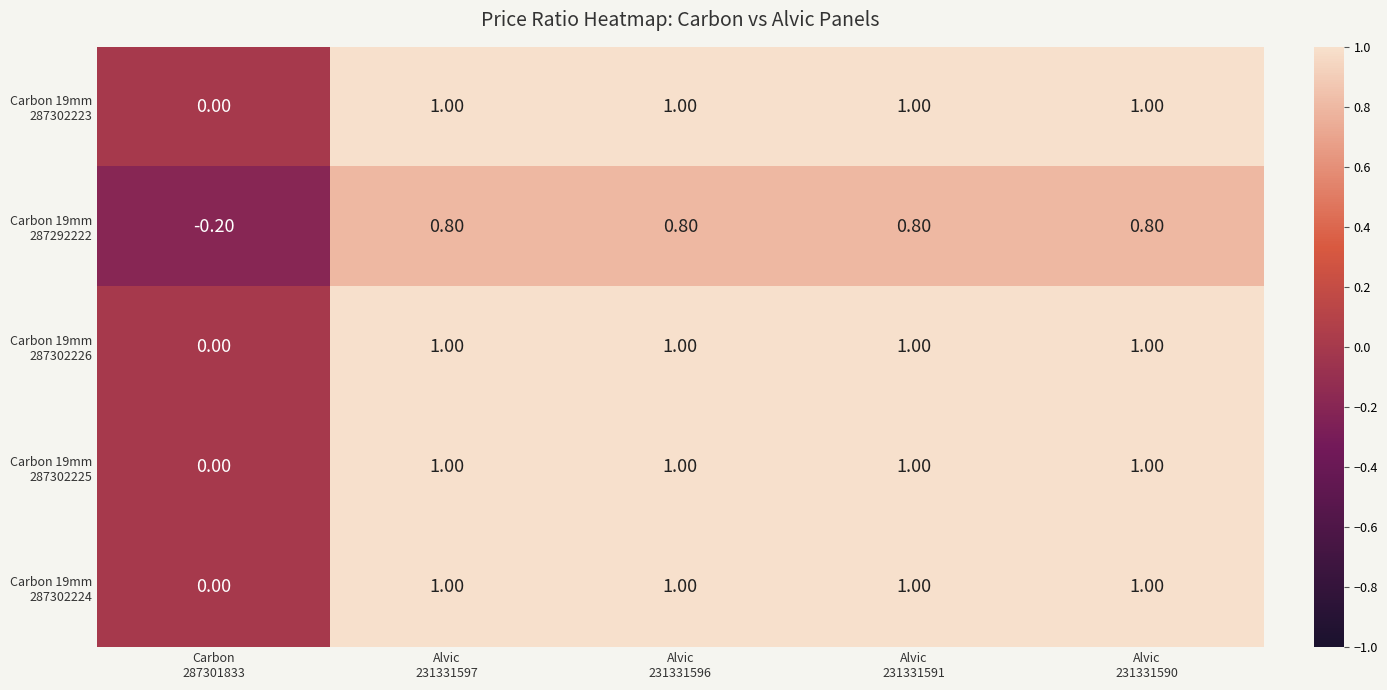

List the series in order of their peak value, highest first.

Carbon 19mm 287302223, Carbon 19mm 287302226, Carbon 19mm 287302225, Carbon 19mm 287302224, Carbon 19mm 287292222